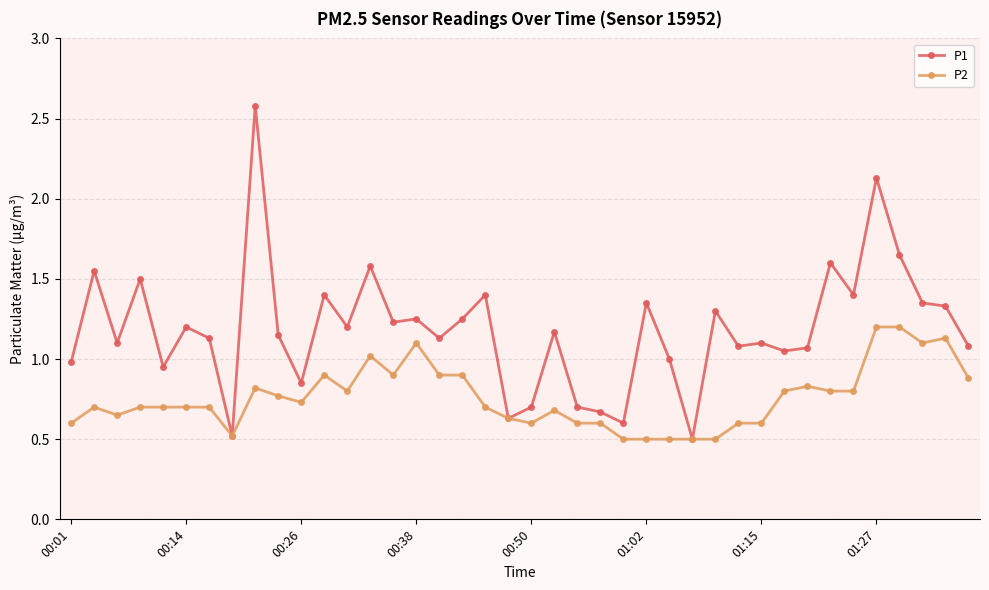

What are all the series names shown in the legend?

P1, P2